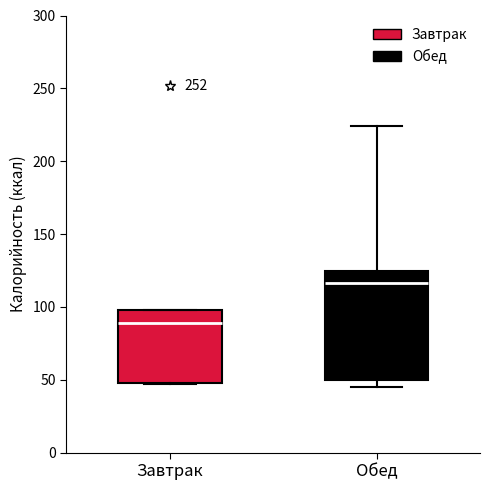

Comparing the boxes themselves (not the whiskers), which one is the tallest?

Обед